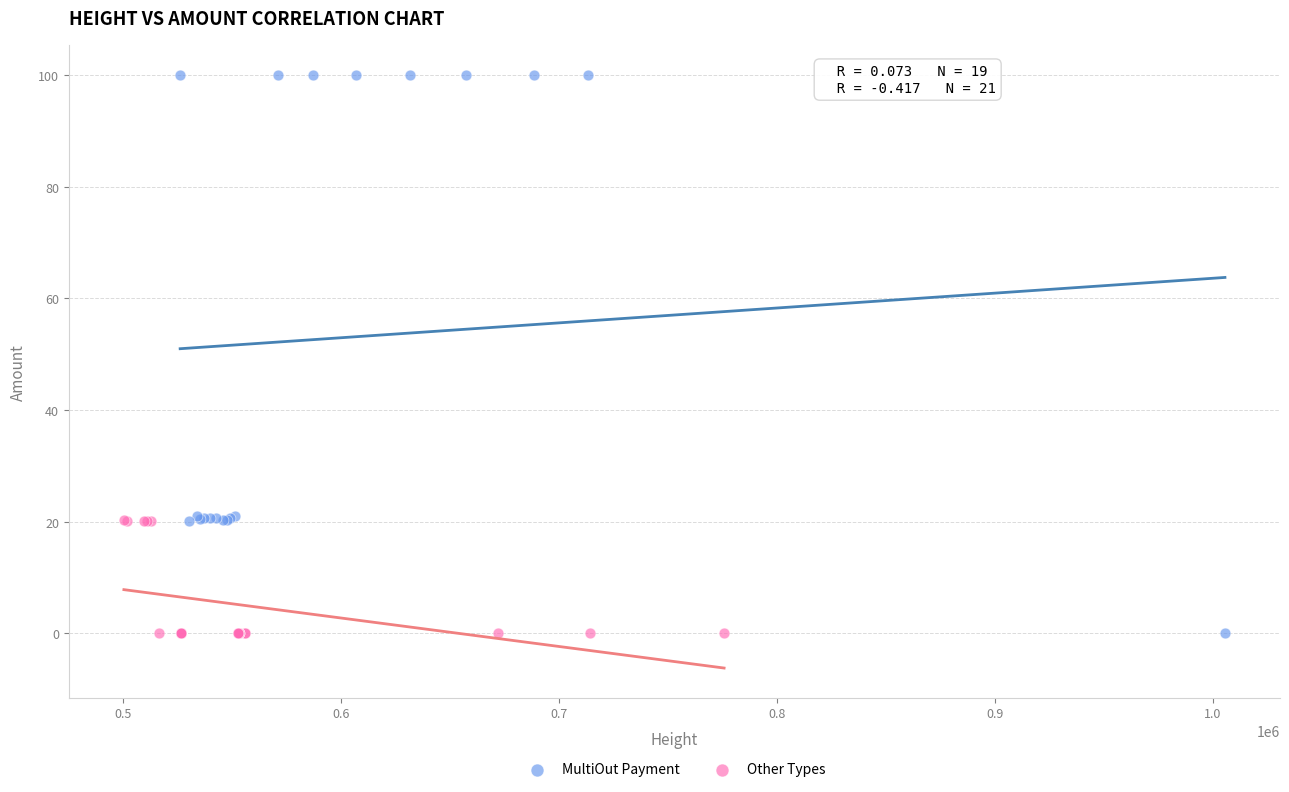

Which series has the widest spread of Y values?

MultiOut Payment